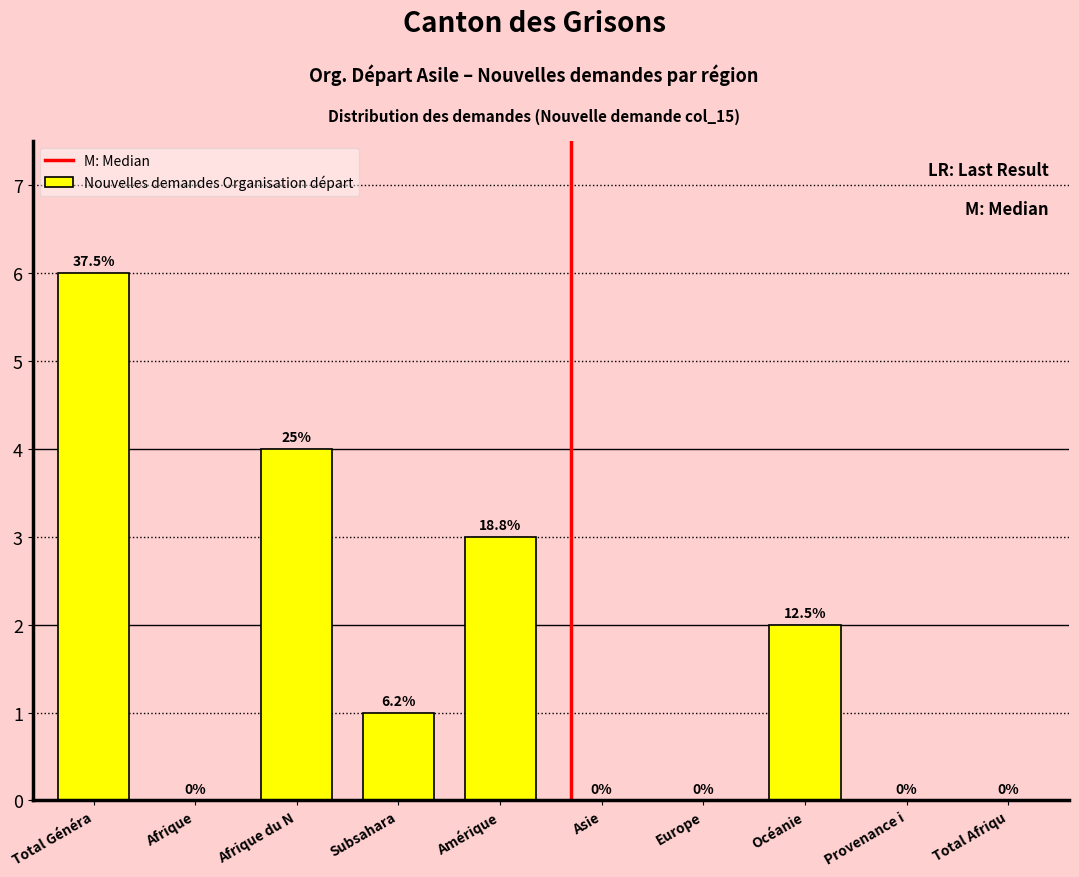

Reading left to right, transcribe all the data shown in this chart.

Total Généra=6	Afrique=0	Afrique du N=4	Subsahara=1	Amérique=3	Asie=0	Europe=0	Océanie=2	Provenance i=0	Total Afriqu=0